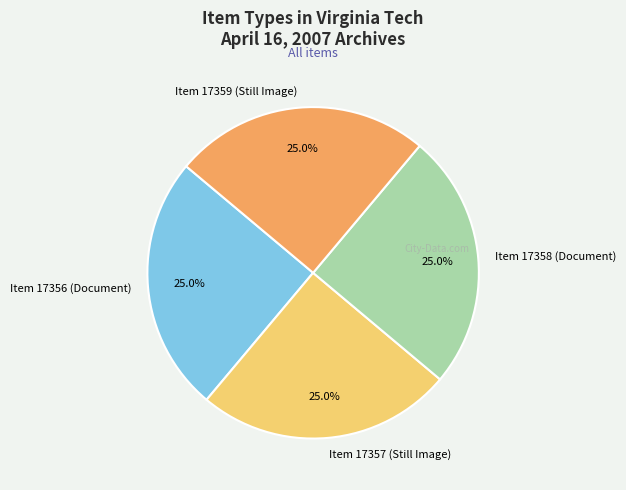

To the nearest percent, what is the combined percentage of Item 17357 (Still Image) and Item 17358 (Document)?

50%